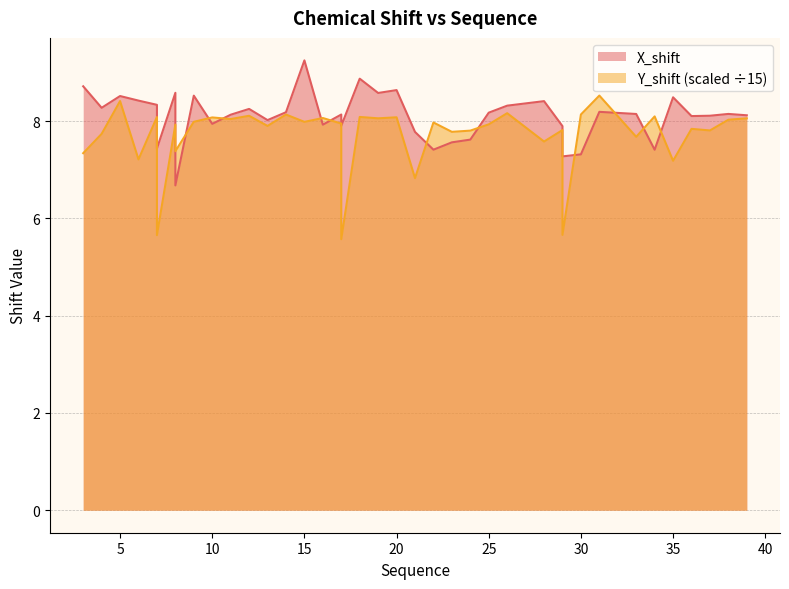

Is it true that Y_shift equals 4.3 at 36?

False